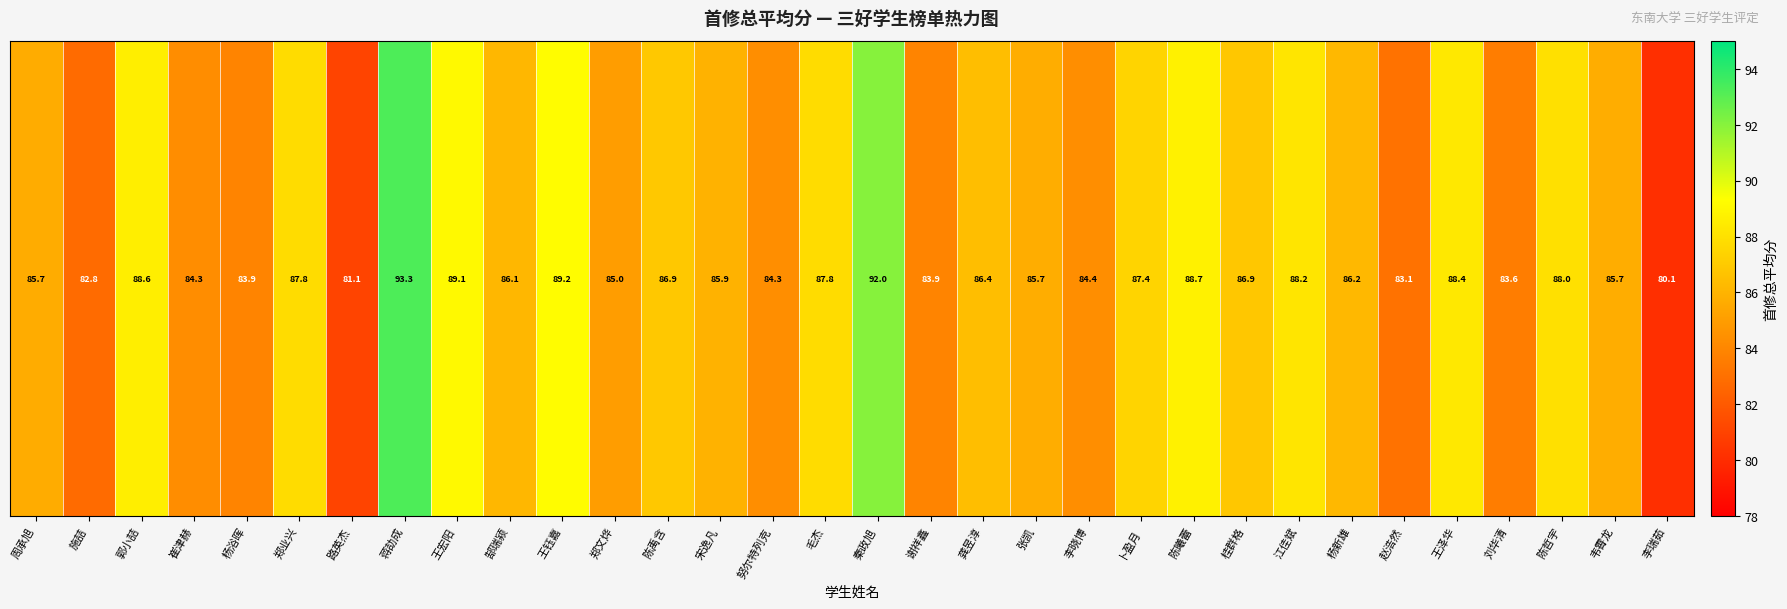

Reading right to left, list all the values displayed in this chart.

李瑞茹=80.1	韦霄龙=85.7	陈哲宇=88.0	刘华清=83.6	王泽华=88.4	赵浩然=83.1	杨新雄=86.2	江佳斌=88.2	桂群格=86.9	陈曦蕾=88.7	卜盈月=87.4	李晓博=84.4	张凯=85.7	龚昱淳=86.4	谢祥鑫=83.9	秦政旭=92.0	毛杰=87.8	努尔特列克=84.3	宋逸凡=85.9	陈禹含=86.9	郑文烨=85.0	王钰嘉=89.2	郜瑞颍=86.1	王宏阳=89.1	蒋劼成=93.3	路英杰=81.1	郑业兴=87.8	杨浴晖=83.9	崔津赫=84.3	郭小喆=88.6	施喆=82.8	周承旭=85.7